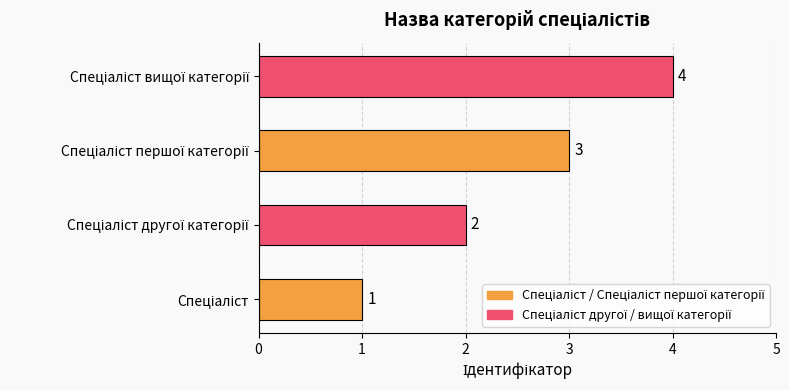

What is the maximum value shown in the chart?

4